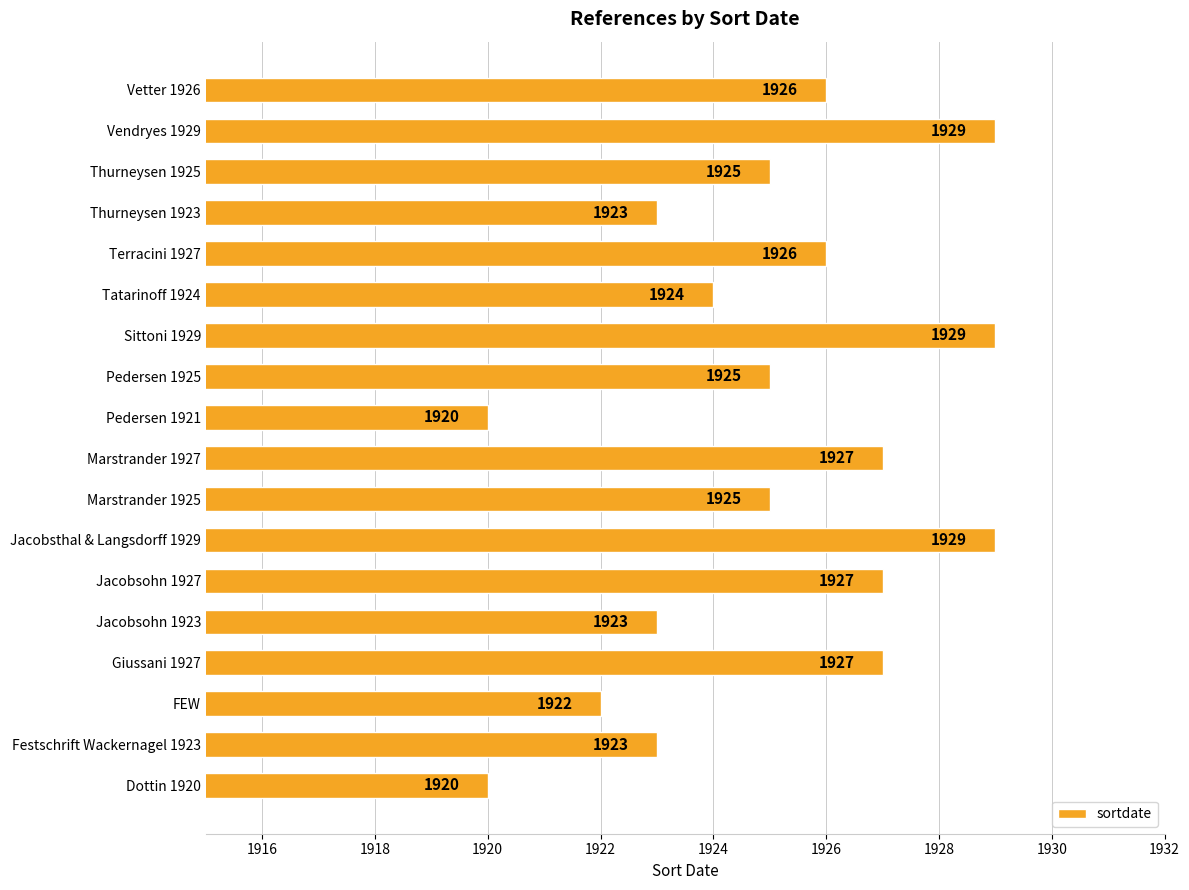

Is it true that the value at Vendryes 1929 is 1140?

False